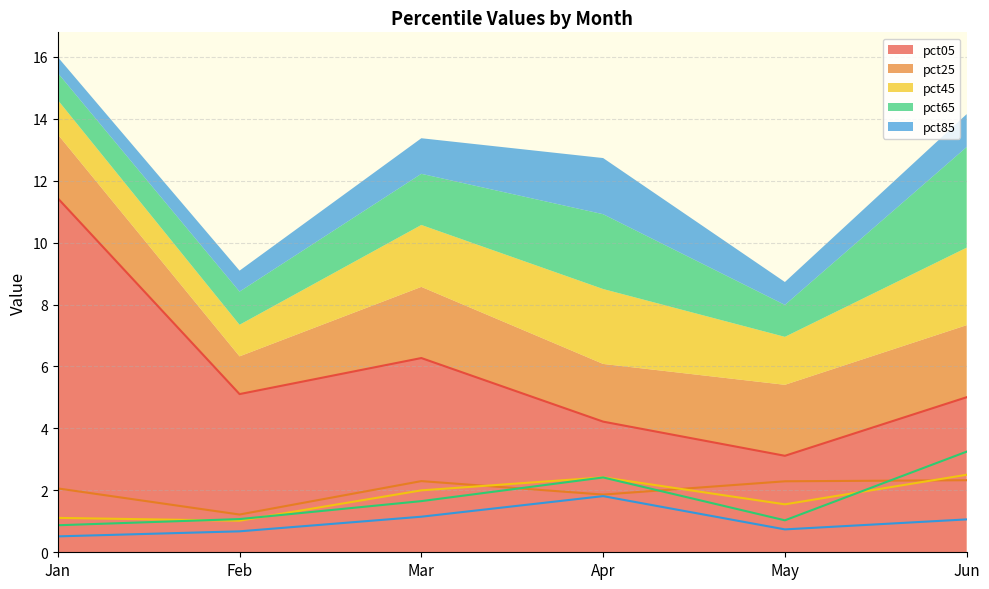

The pct25 series shows 3.2 at Jan. True or false?

False